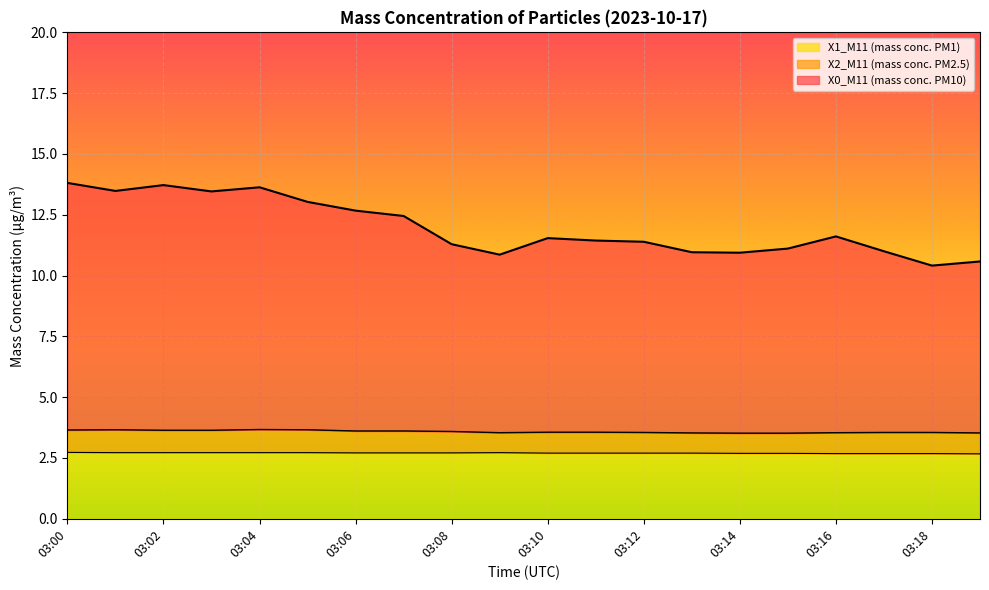

At which category does X0_M11 (mass conc. PM10) reach its first local peak?

03:02